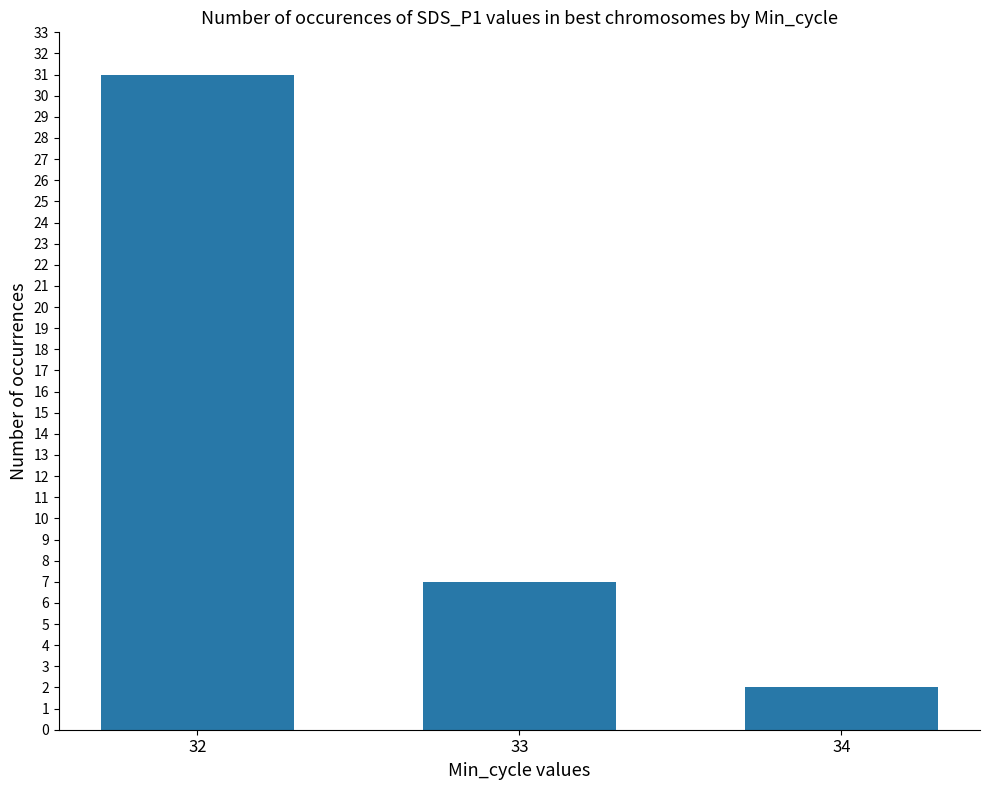

How many categories are shown in the chart?

3